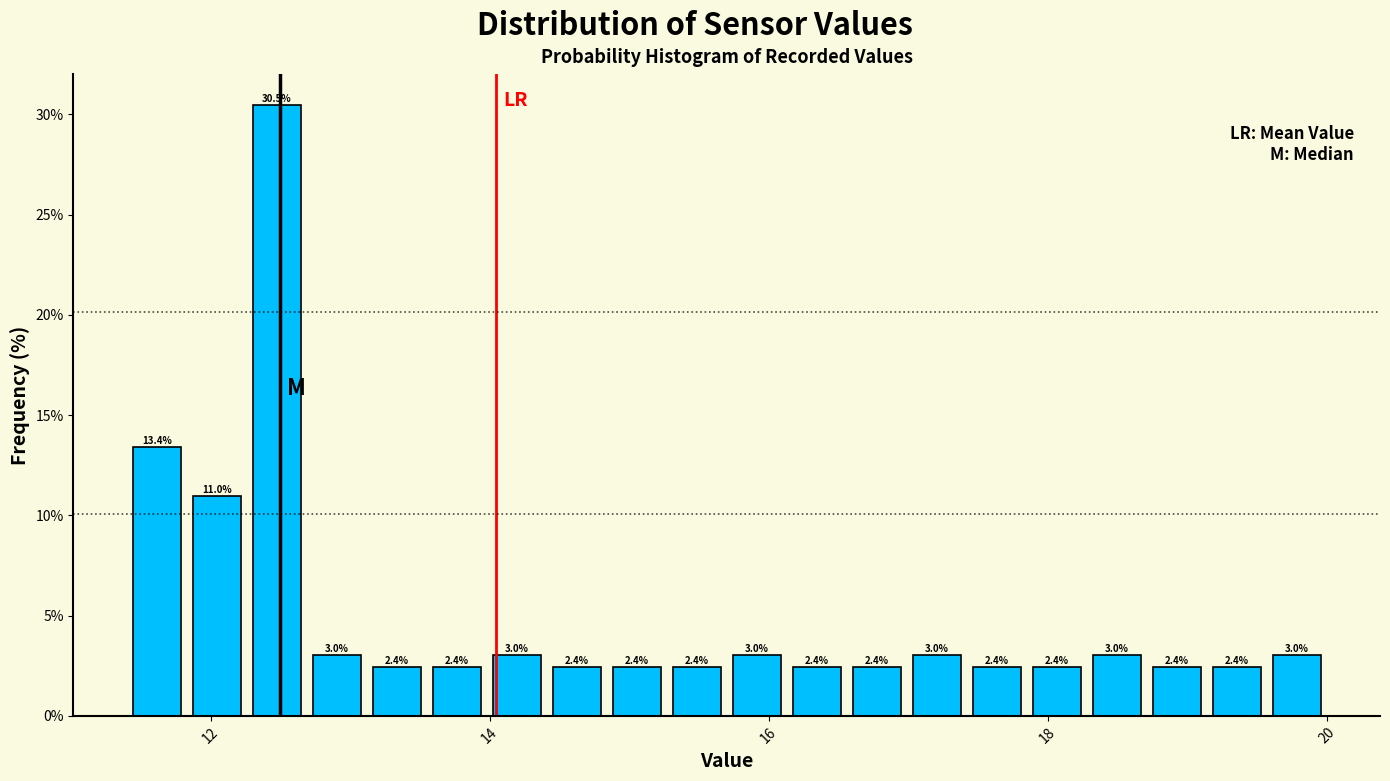

Read against the x-axis, roughly where is the centre of the tallest bar?

12.4